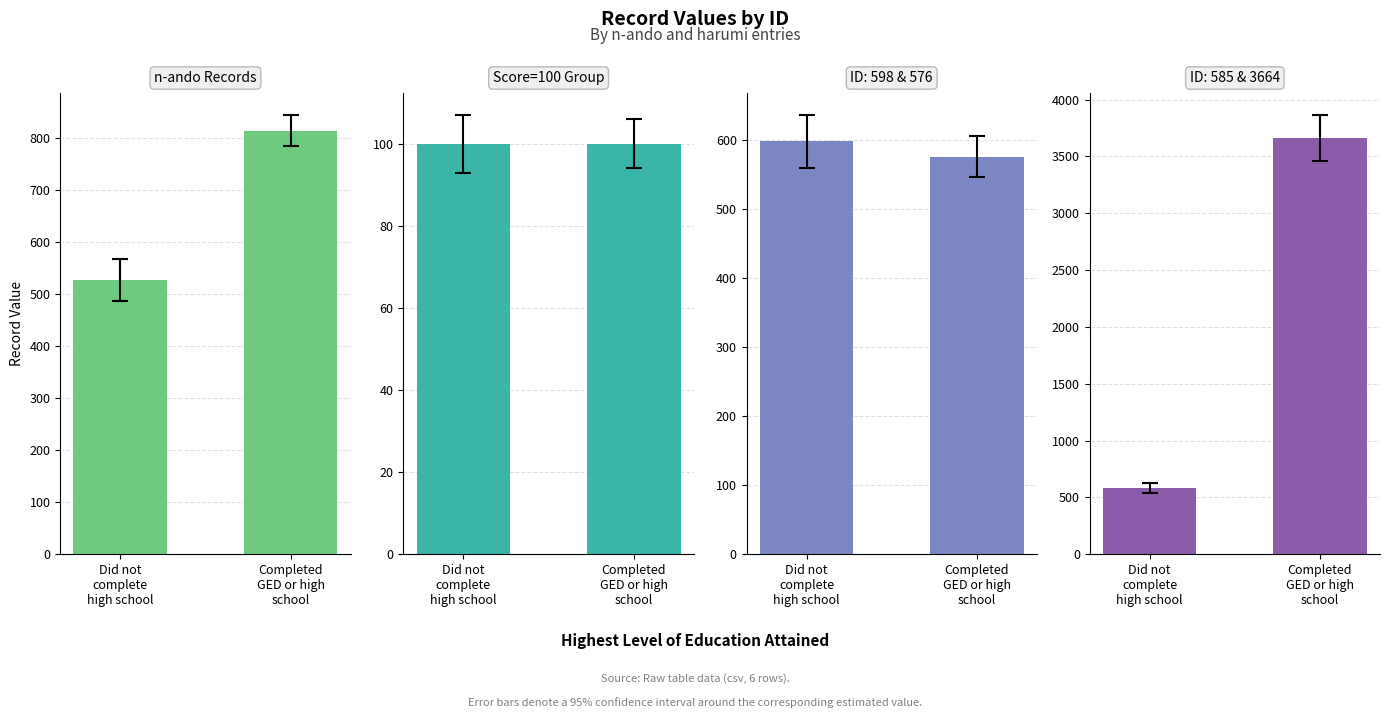

How many distinct data groups are displayed?

2